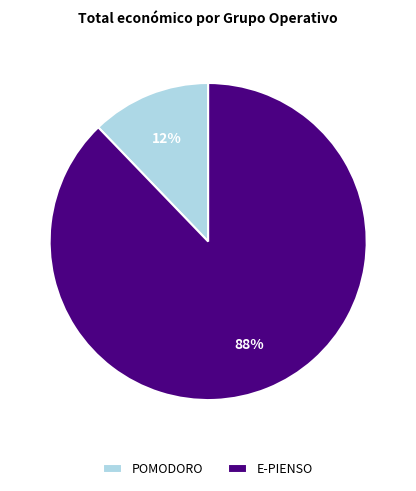

Between E-PIENSO and POMODORO, which is larger?

E-PIENSO